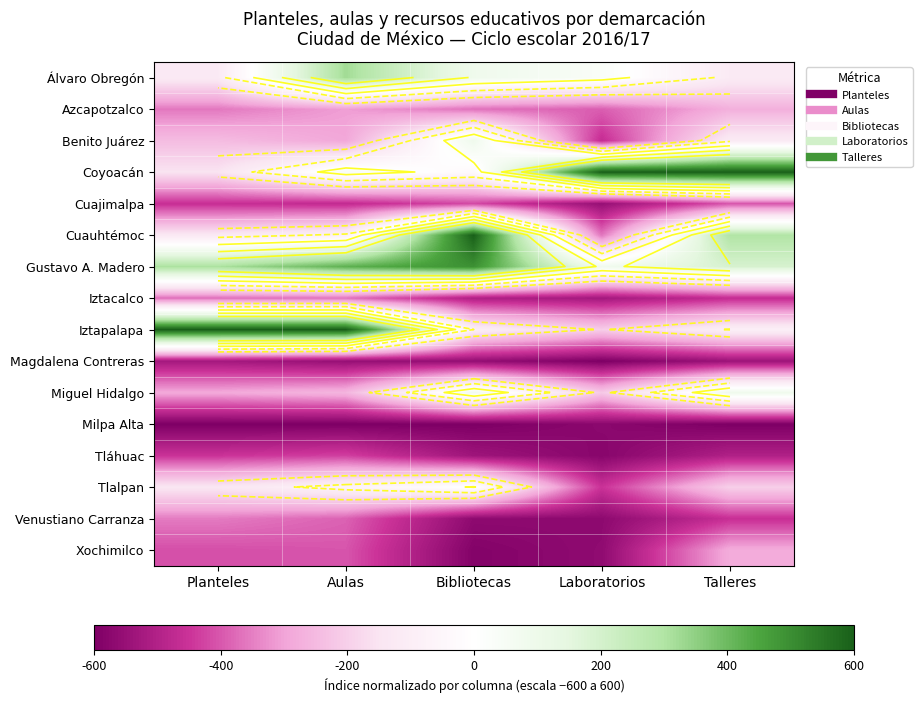

Which category has the lowest value across all series?

Laboratorios